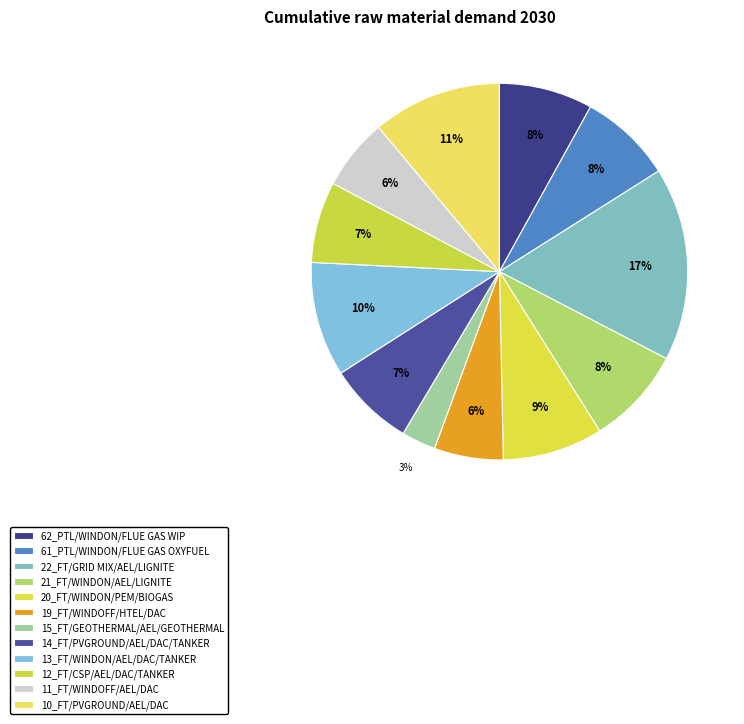

How many slices are in this pie chart?

12